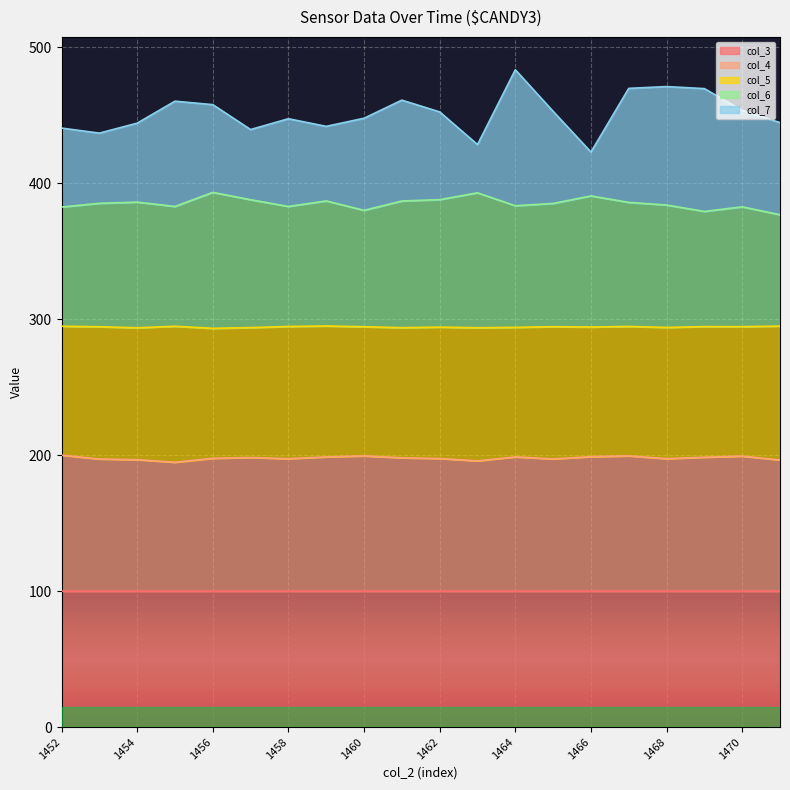

What is the total value across all series at 1460?

447.8